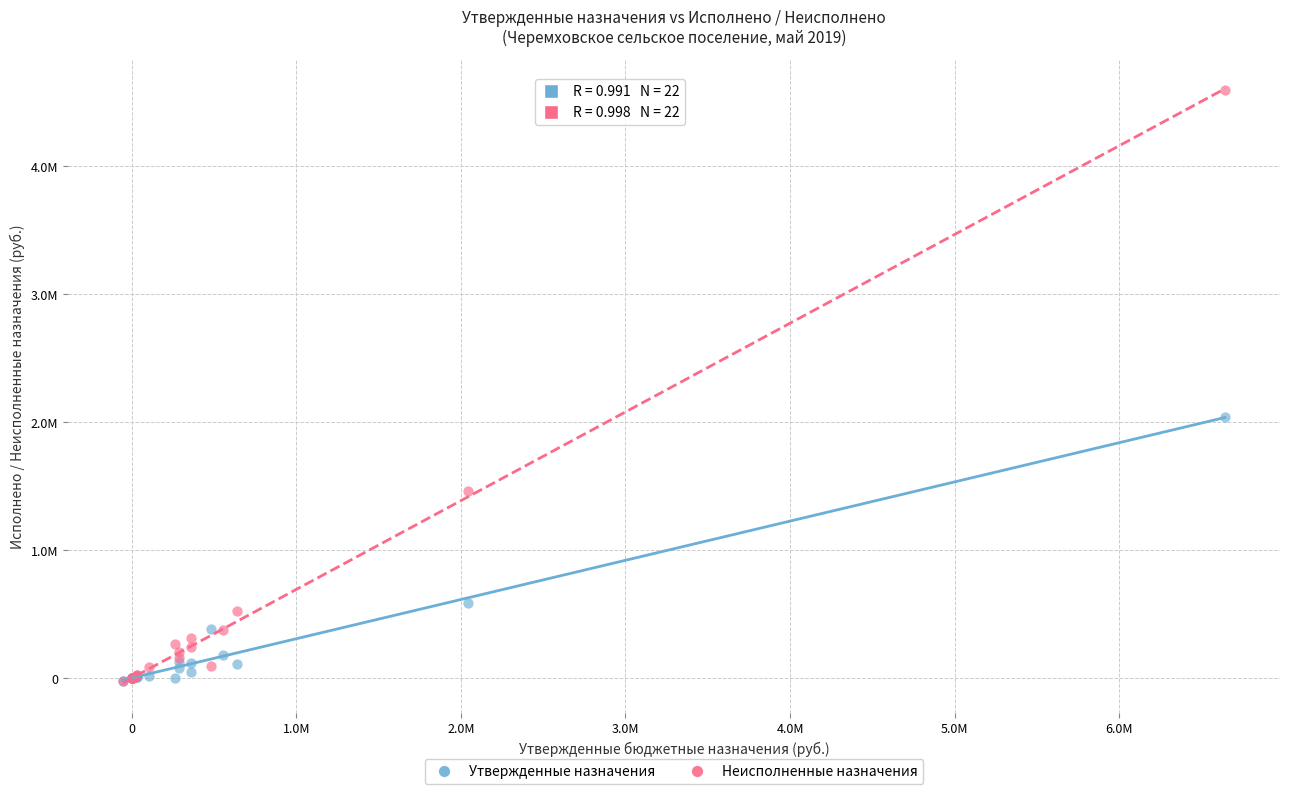

What are all the series names shown in the legend?

Утвержденные назначения, Неисполненные назначения